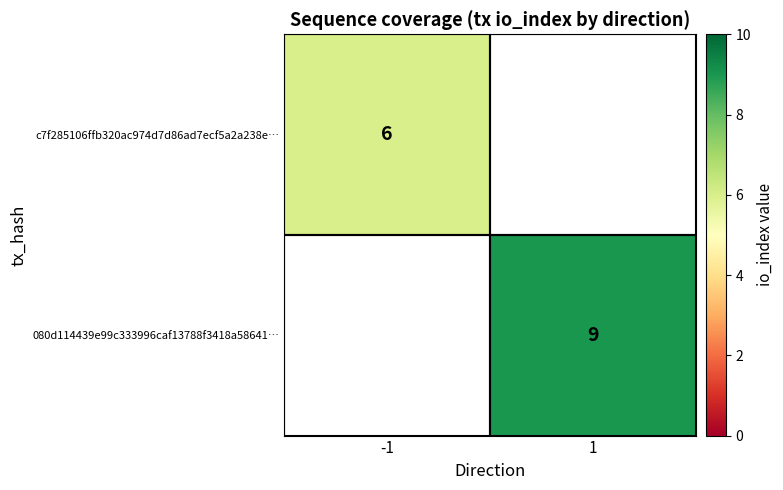

Is it true that 080d114439e99c333996caf13788f3418a58641… equals 16 at 1?

False